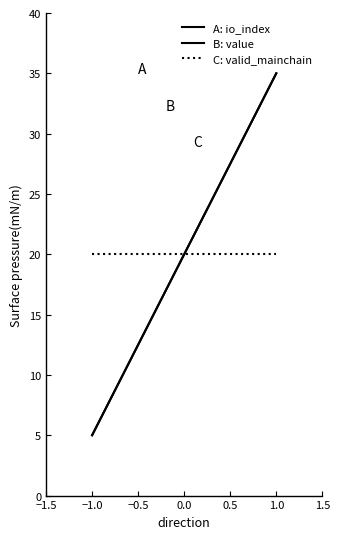

What is the value of the B: value point at the 2nd from the left?

35